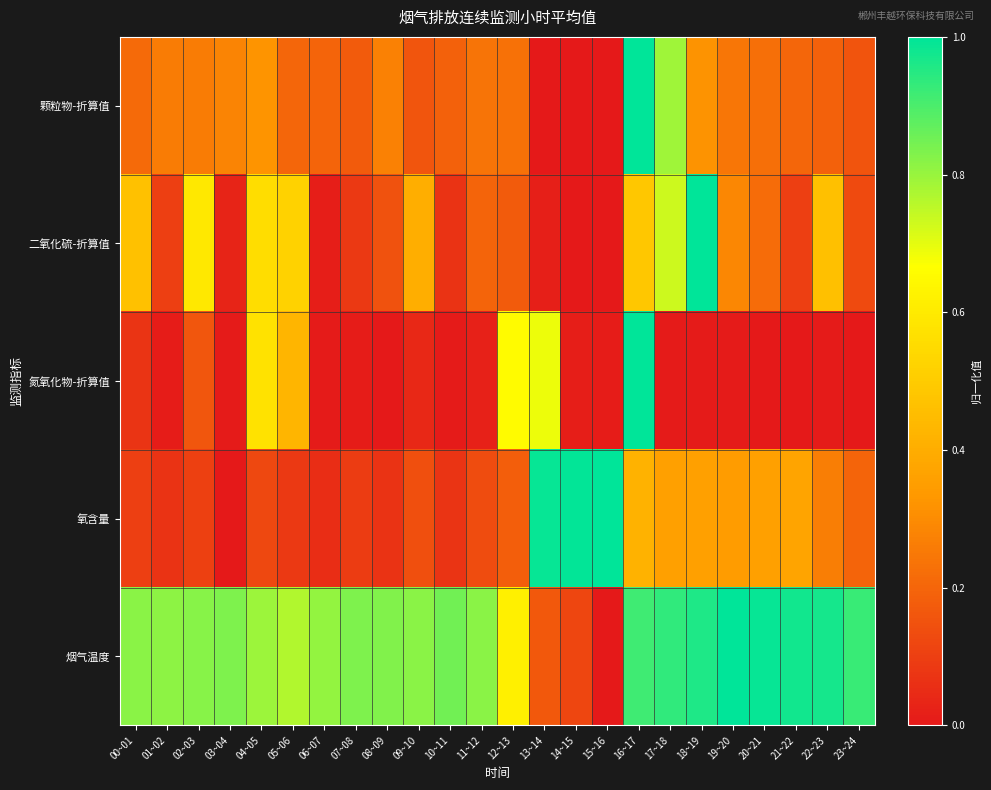

What is the spread (max minus min) of values at 13~14?

1.0